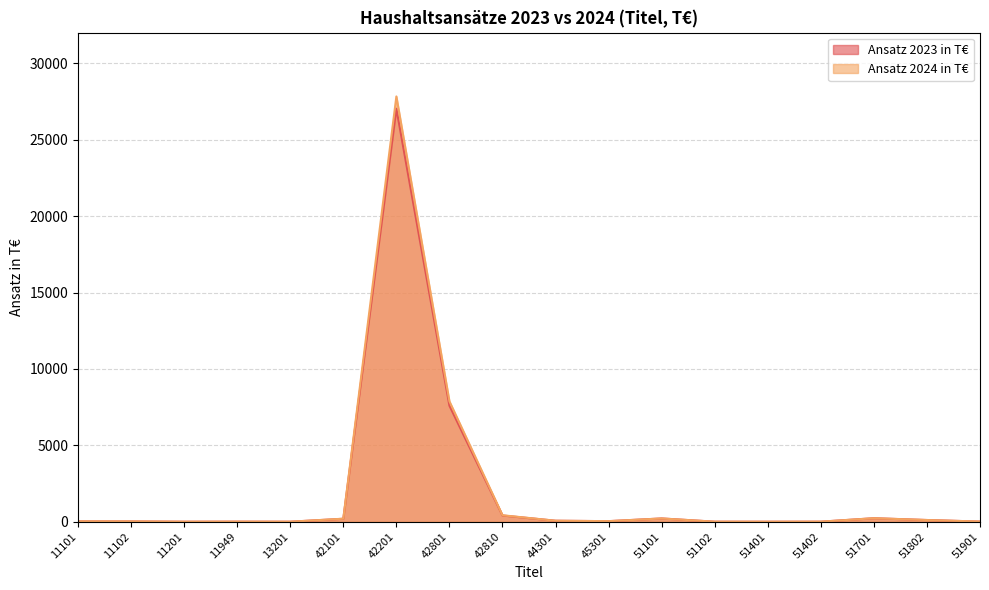

List the series in order of their peak value, highest first.

Ansatz 2024 in T€, Ansatz 2023 in T€